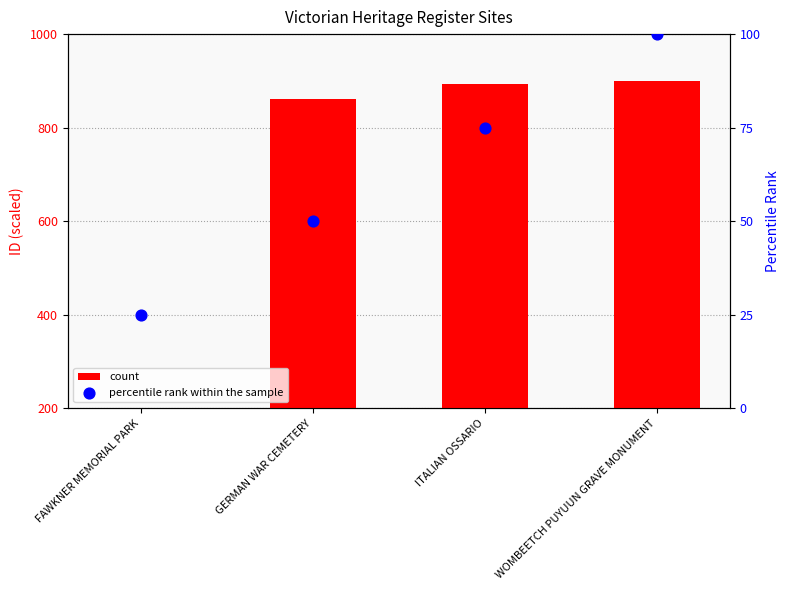

Which series contains the lowest Y value?

percentile rank within the sample